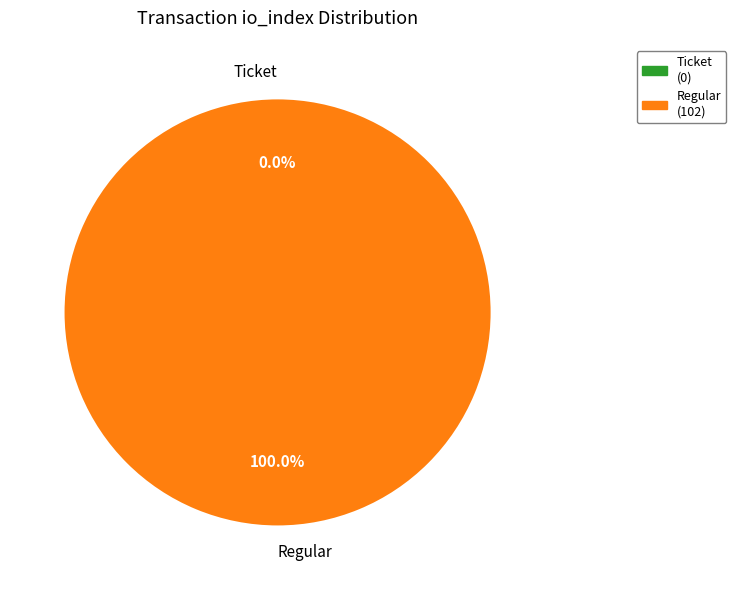

Which category has the biggest portion of the pie?

Regular